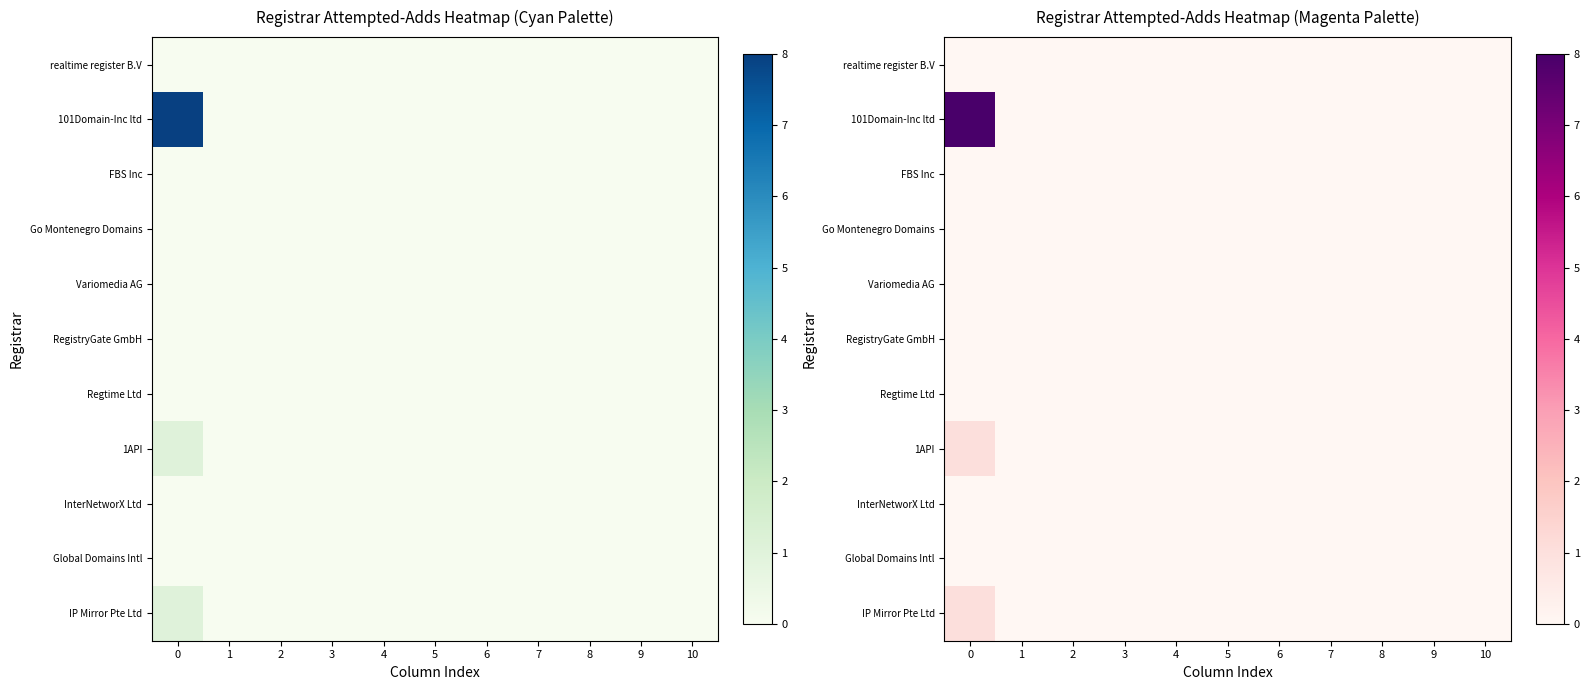

Which series changed the most between 0 and 1?

row_1